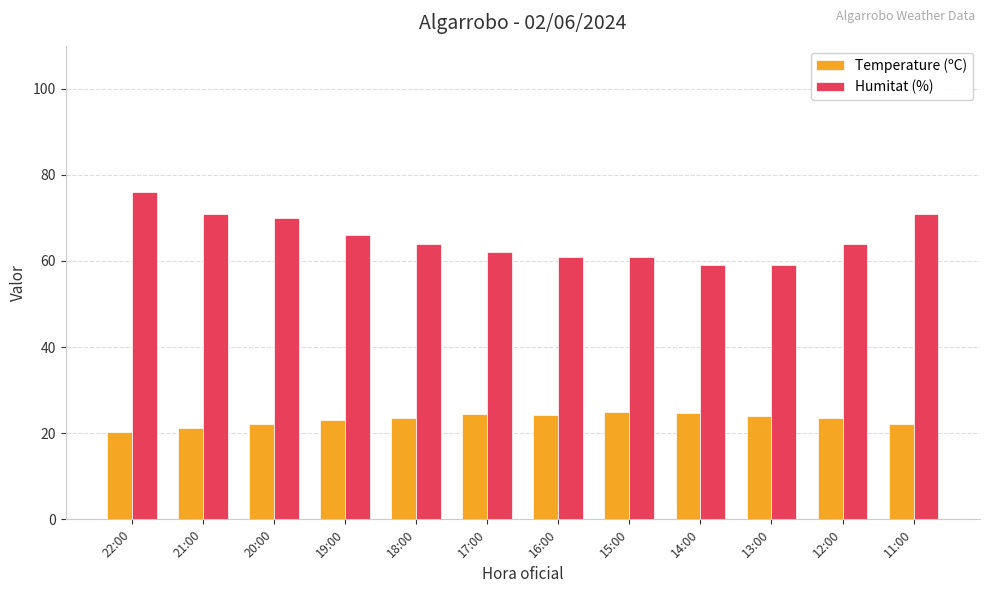

The value of Humitat (%) at 14:00 is 86.7. True or false?

False